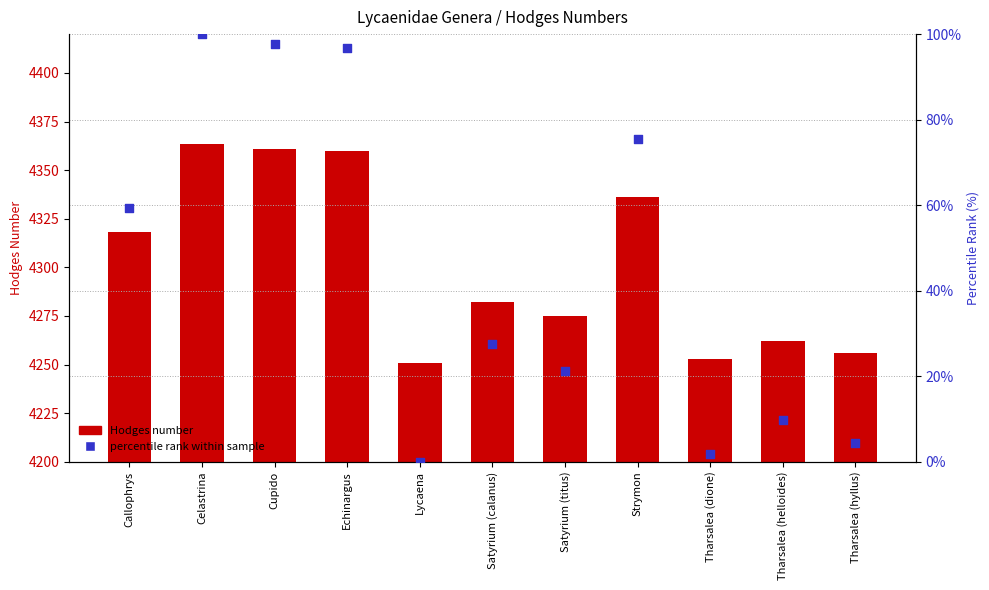

Which series has the largest total across all categories?

Hodges number